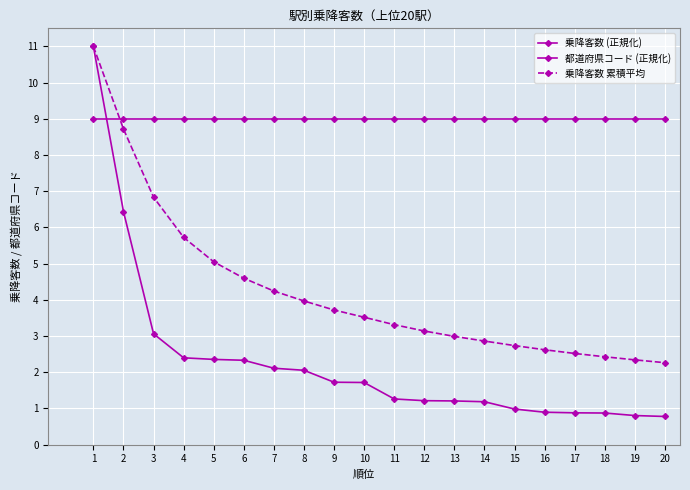

How many data points does each series have?

20